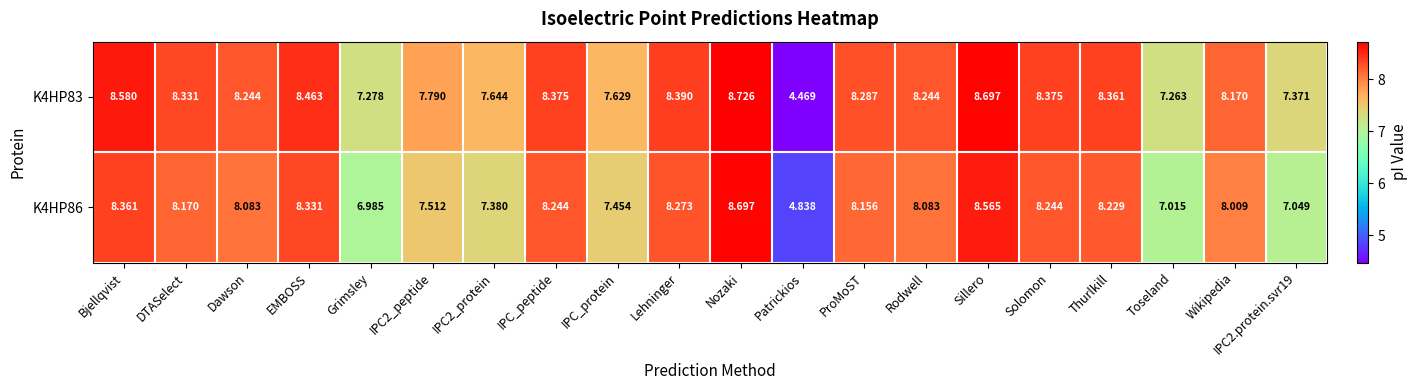

What is the difference between the highest and lowest values at Rodwell?

0.2